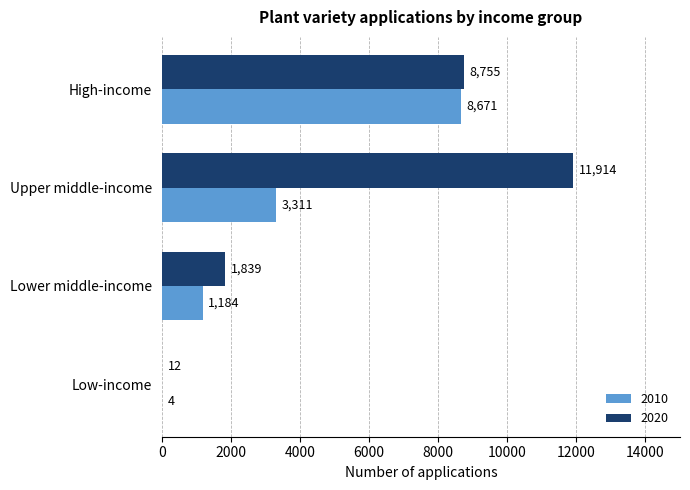

The 2020 series shows 8755 at High-income. True or false?

True